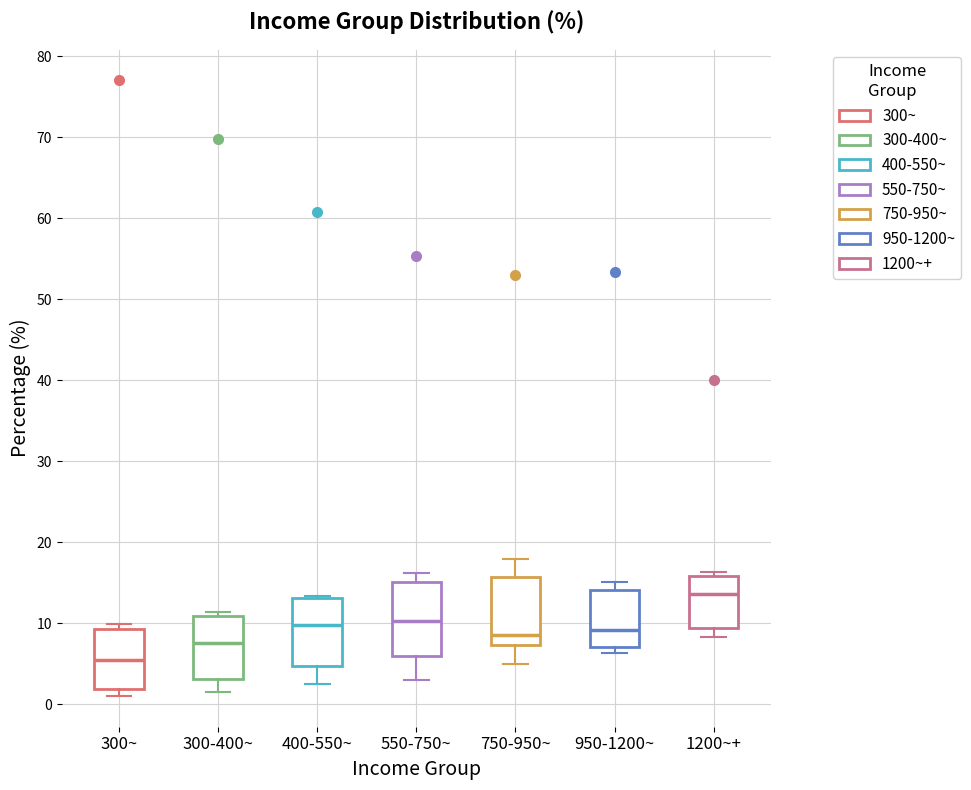

Which box's median line is the highest?

1200~+